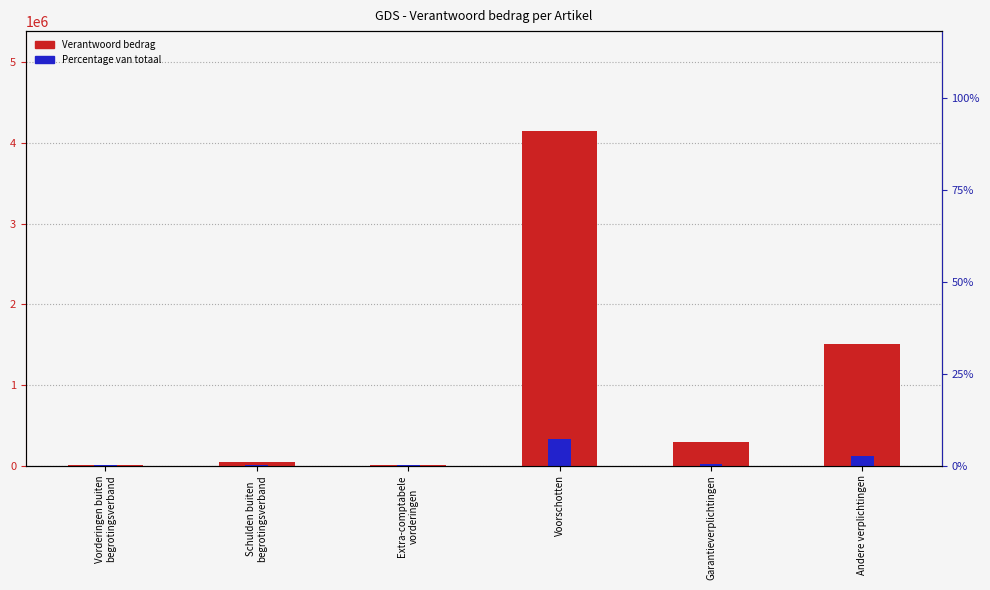

The Percentage van totaal series shows 222.5 at Vorderingen buiten
begrotingsverband. True or false?

False